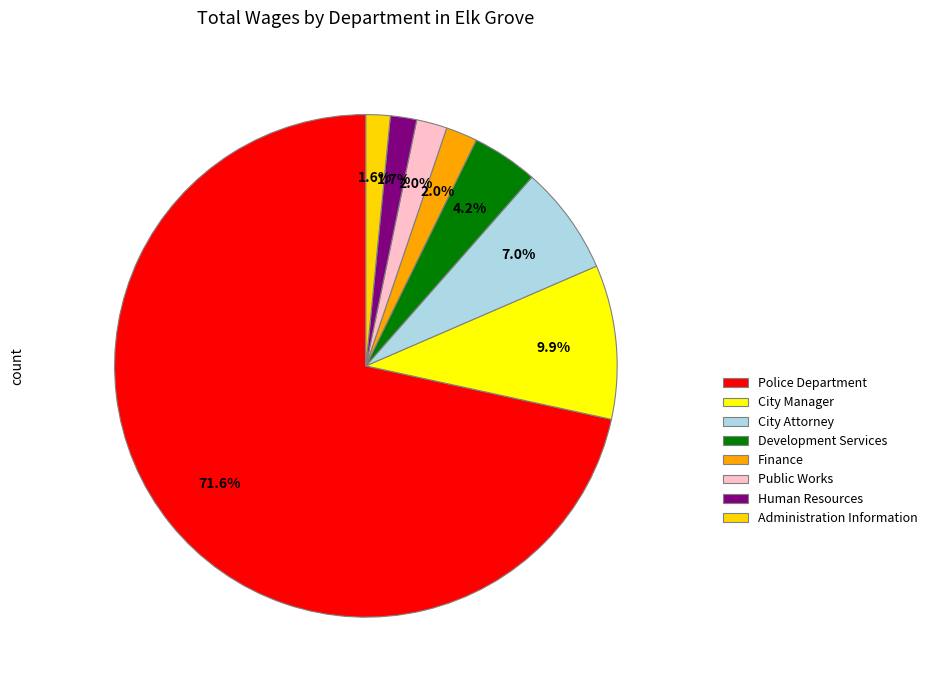

How many slices are in this pie chart?

8